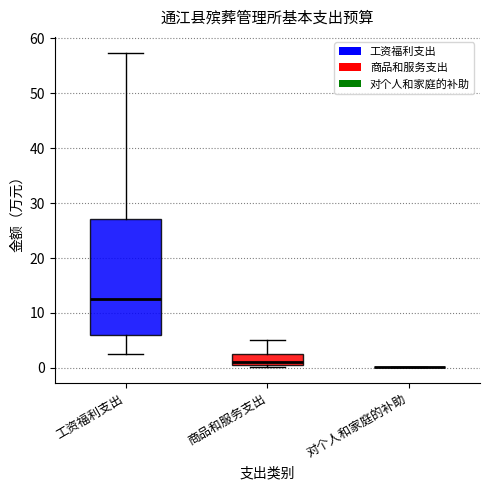

Reading left to right, read every box against the y-axis: the position of its median line, the range the box covers, and the ends of its whiskers. The values are not printed on the chart, so give them approximately, as read against the axis.

工资福利支出: median 12, box 6 to 27, whiskers 3 to 57
商品和服务支出: median 1 (just above the box's lower edge), box 1 to 3, whiskers 0 to 5
对个人和家庭的补助: box collapsed to a line at 0, whiskers 0 to 0